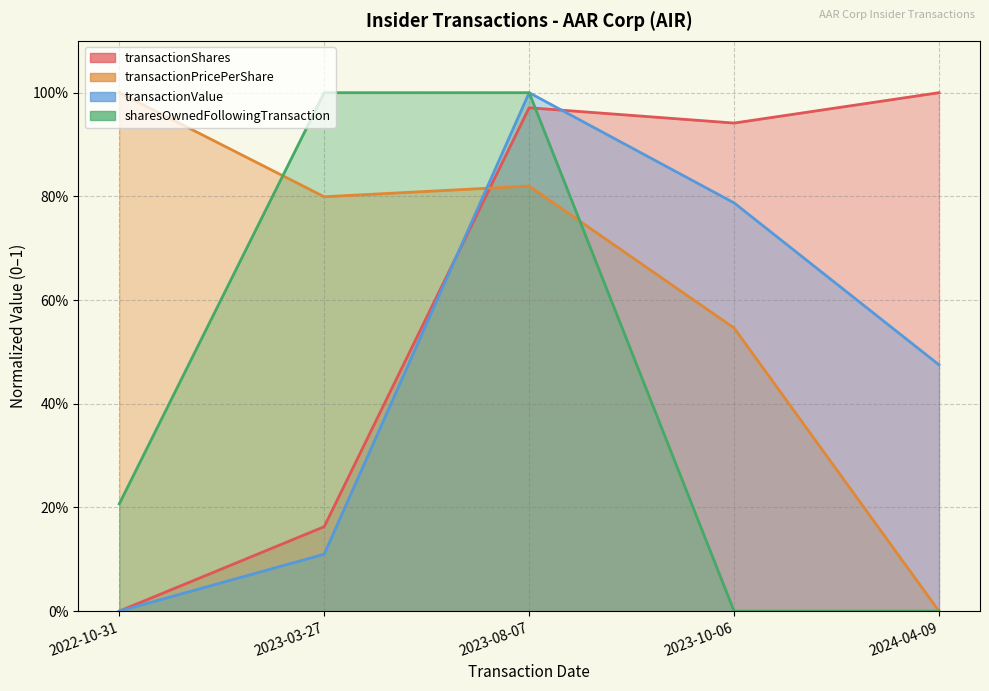

How many categories are shown in the chart?

5